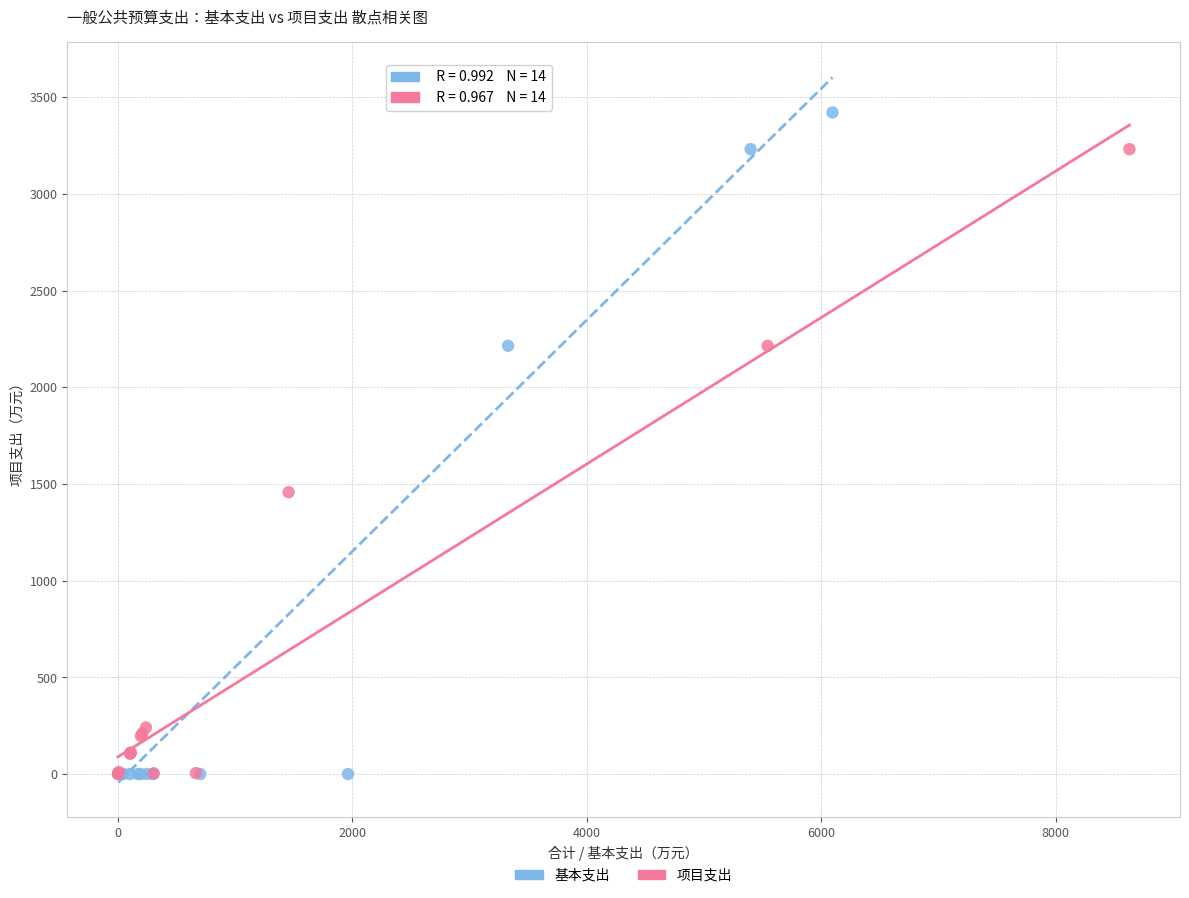

Which series has the largest Y range (max minus min)?

基本支出